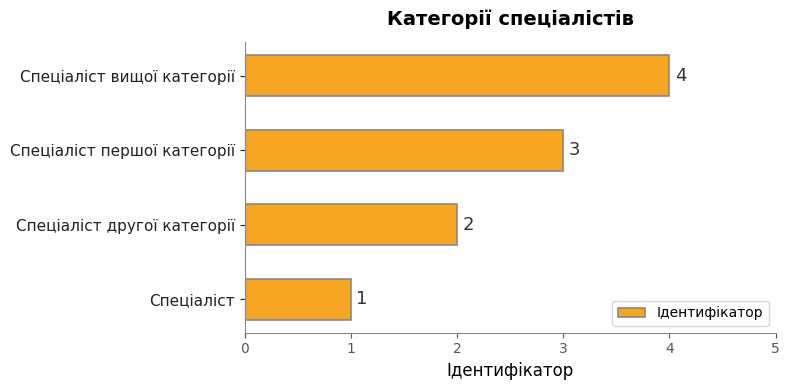

How many values are between 2 and 4?

3